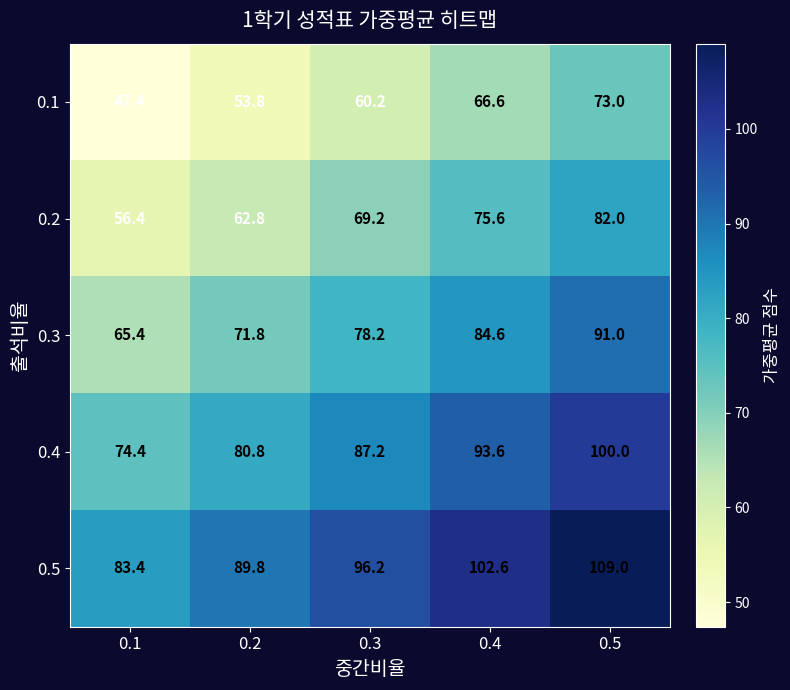

Which label corresponds to the smallest value in the chart?

0.1